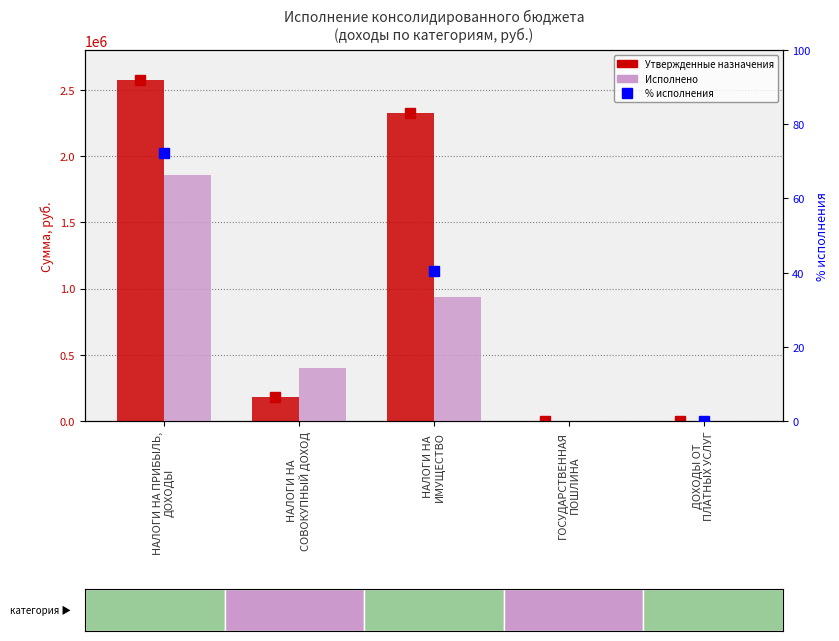

The value of % исполнения at ДОХОДЫ ОТ
ПЛАТНЫХ УСЛУГ is 0.0. True or false?

True